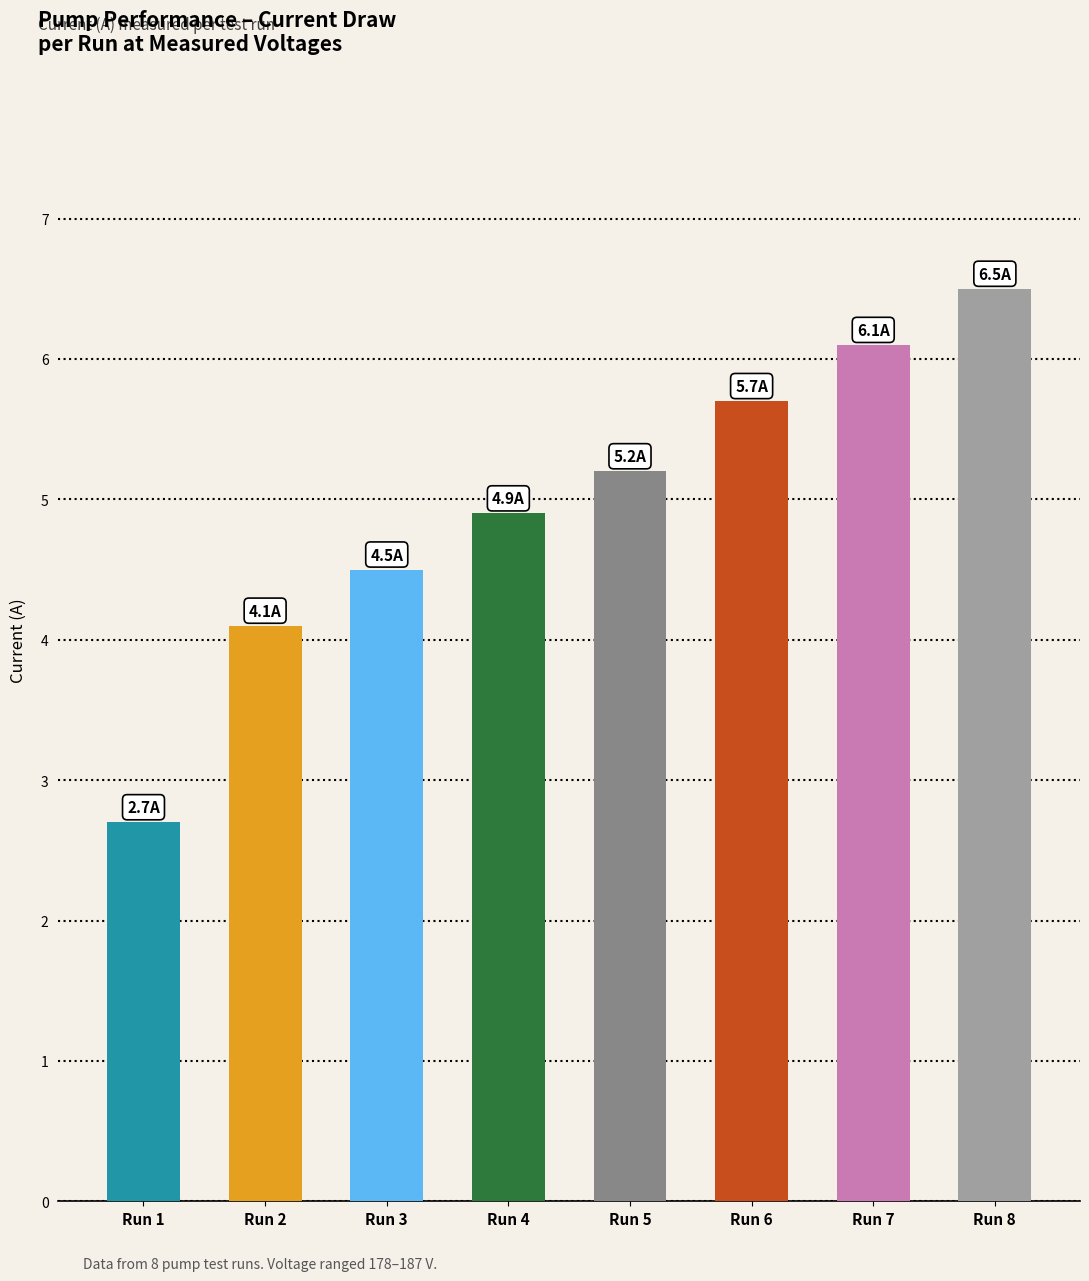

How many bars are there in total?

8